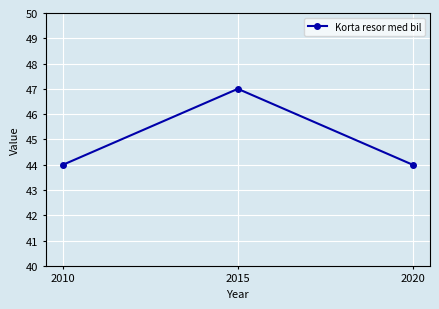

What is the difference between the values at 2015 and 2010?

3